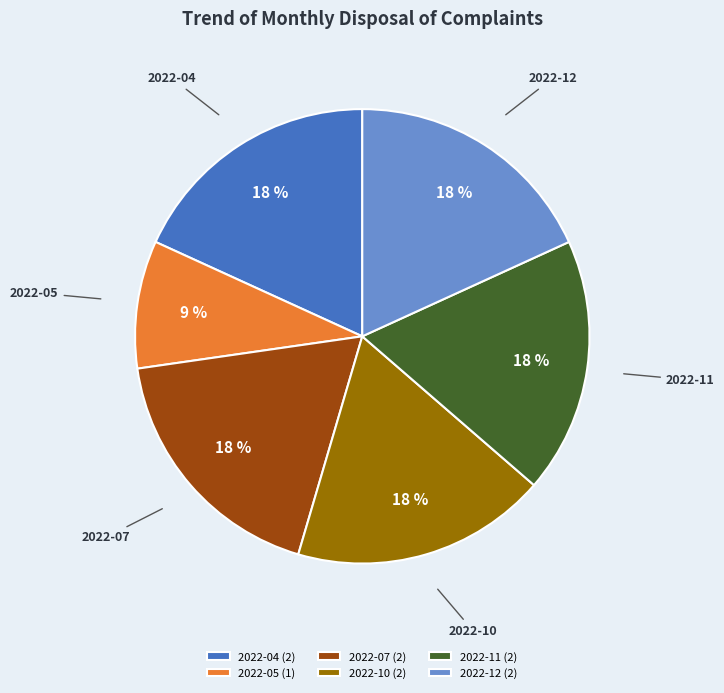

Approximately how many times larger is the value at 2022-10 compared to 2022-07?

1.0